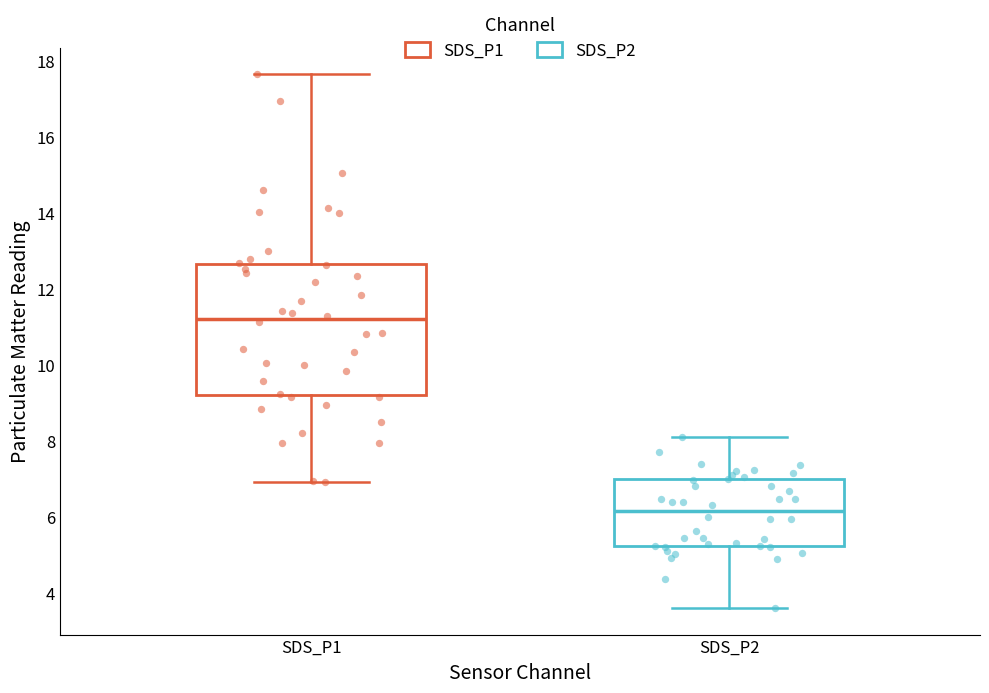

Which box's median line is the highest?

SDS_P1